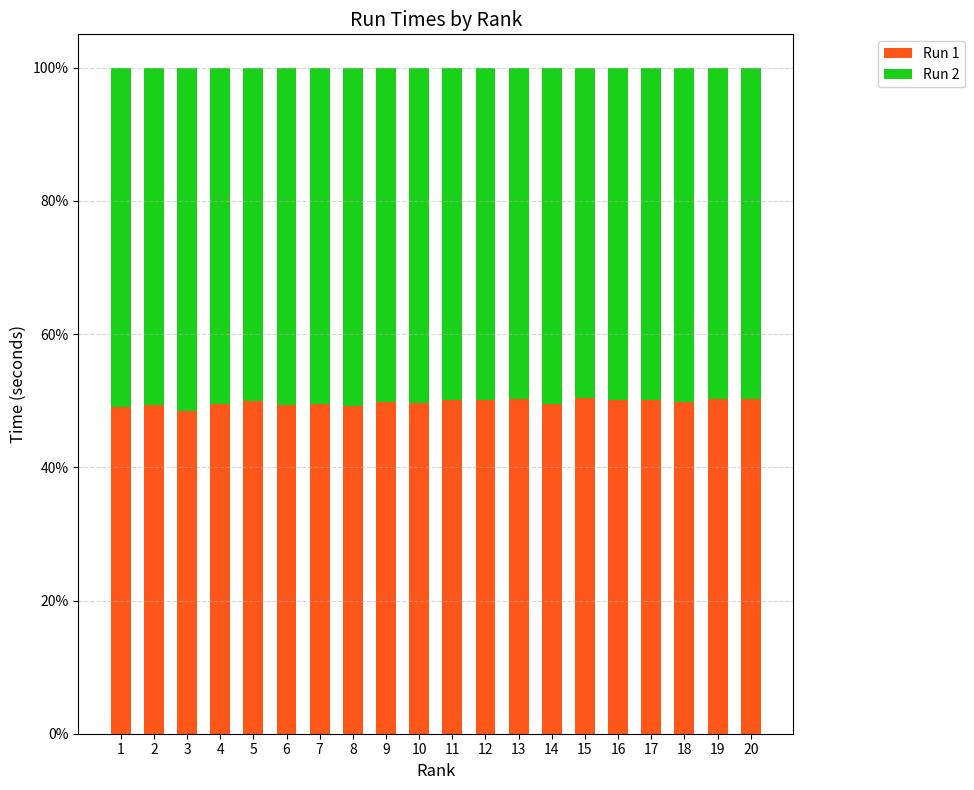

What is the value of the Run 1 bar at the 17th from the left?

50.1